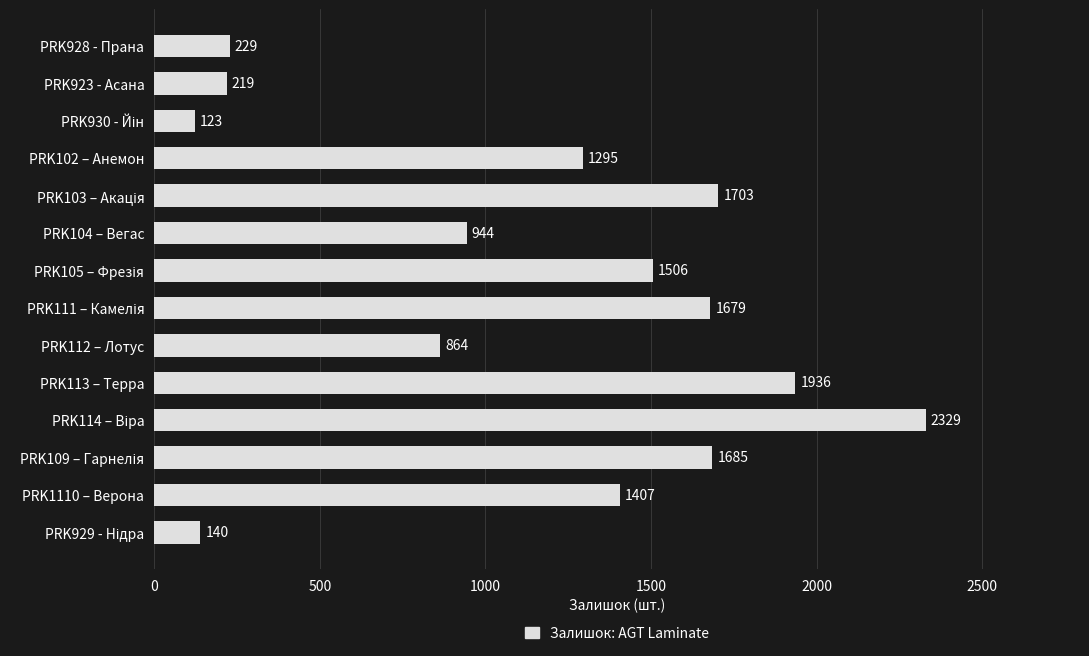

Does the chart contain any negative values?

No